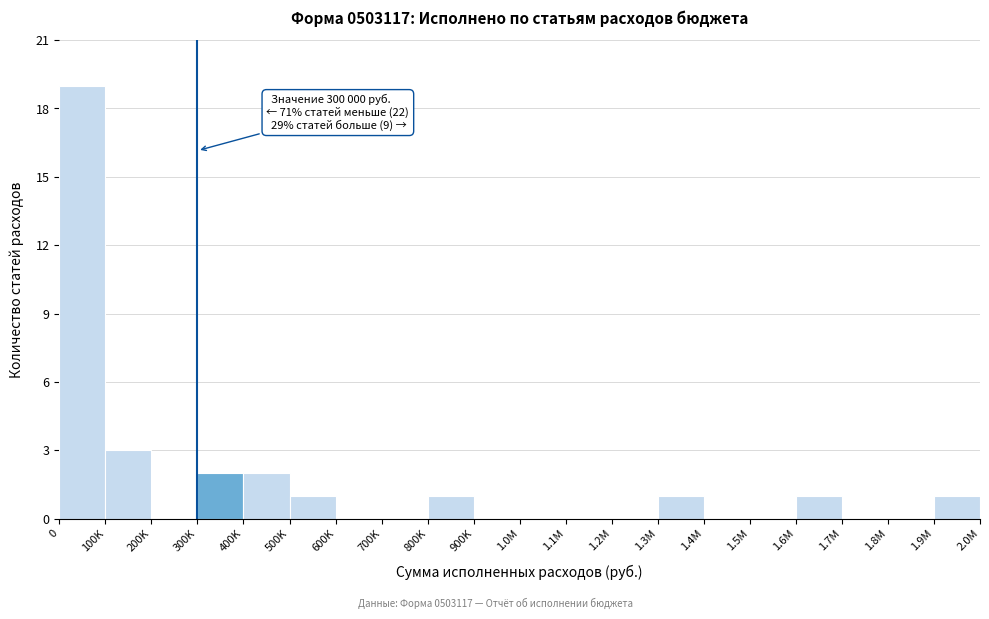

Reading left to right, transcribe all the data shown in this chart.

0=19	100K=3	200K=0	300K=2	400K=2	500K=1	600K=0	700K=0	800K=1	900K=0	1.0M=0	1.1M=0	1.2M=0	1.3M=1	1.4M=0	1.5M=0	1.6M=1	1.7M=0	1.8M=0	1.9M=1